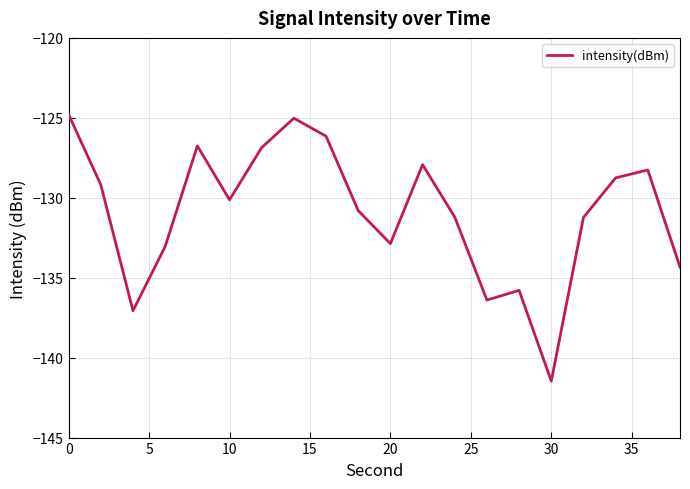

What is the minimum value shown in the chart?

-141.5